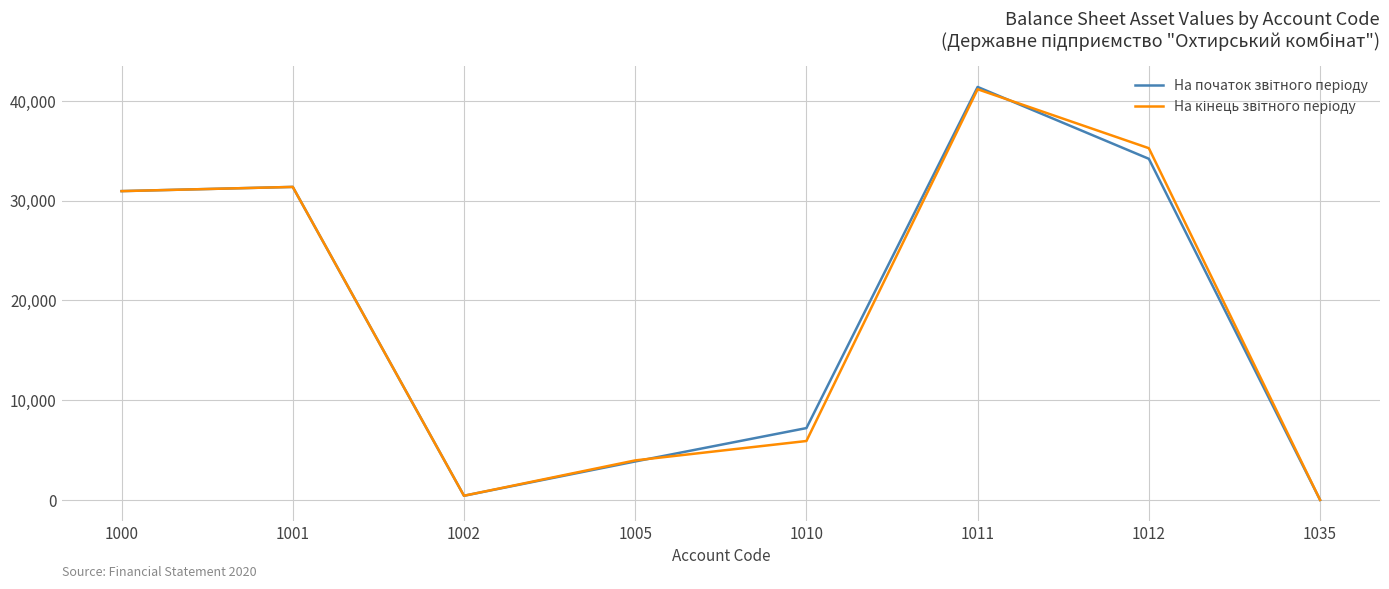

What is the total value across all series at 1005?

7824